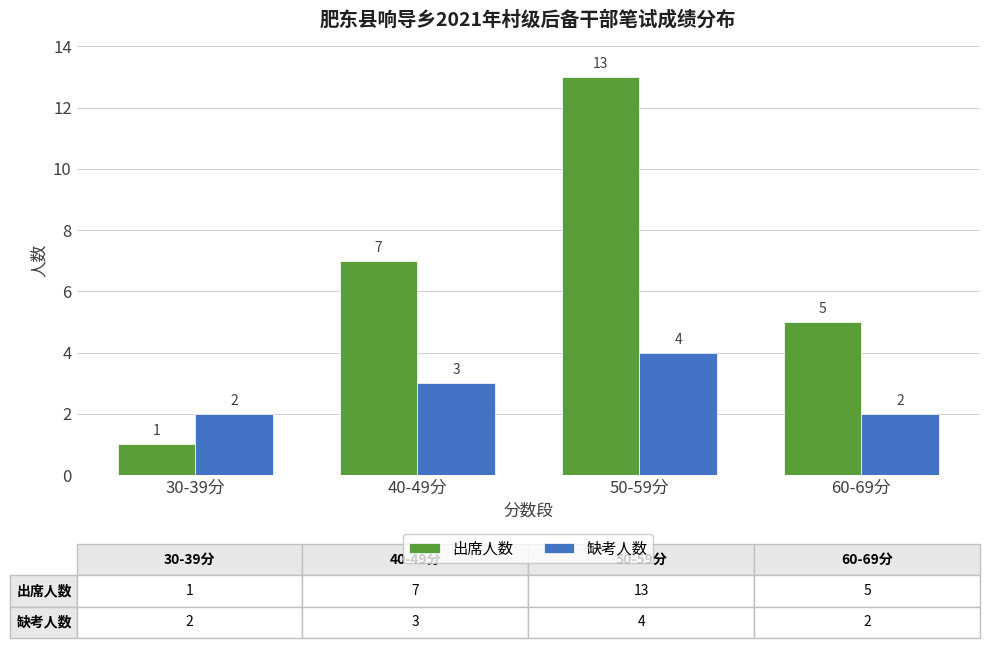

How many bars are there in each group?

2